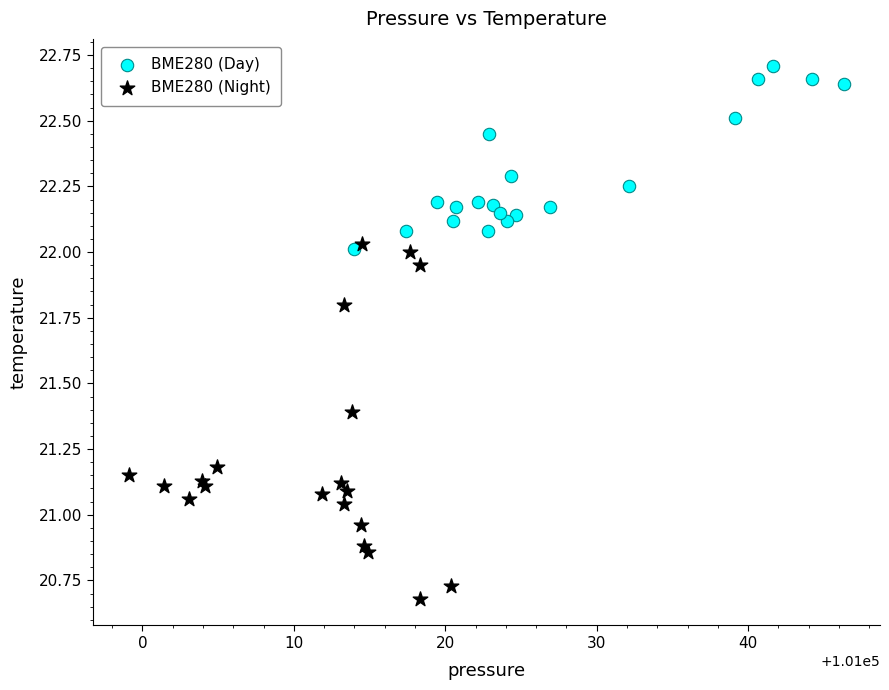

Which series contains the lowest Y value?

BME280 (Night)